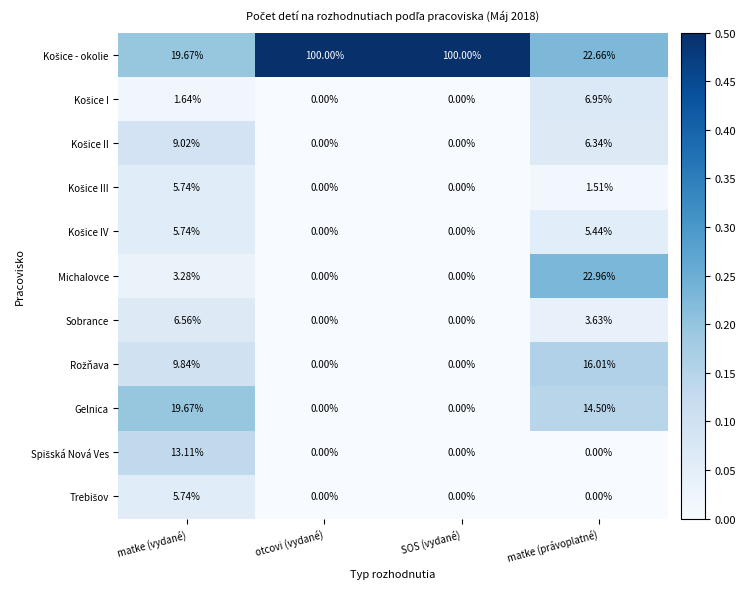

What is the total value across all series at otcovi (vydané)?

100.0